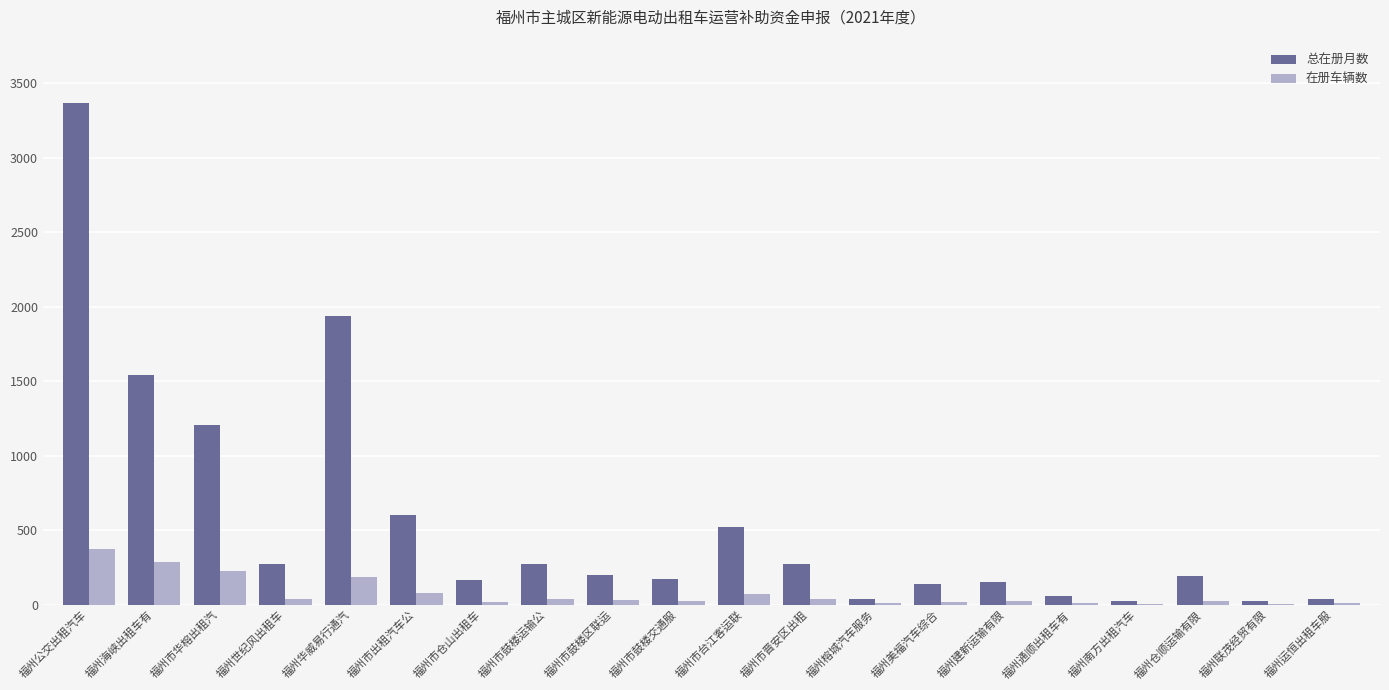

What is the sum of all 在册车辆数 values?

1491